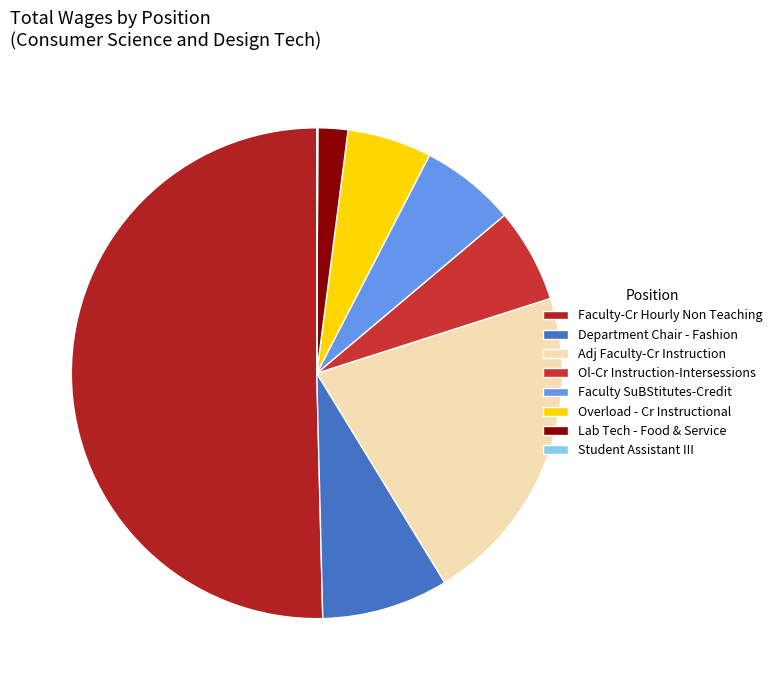

To the nearest percent, what percentage of the pie is Faculty-Cr Hourly Non Teaching?

50%